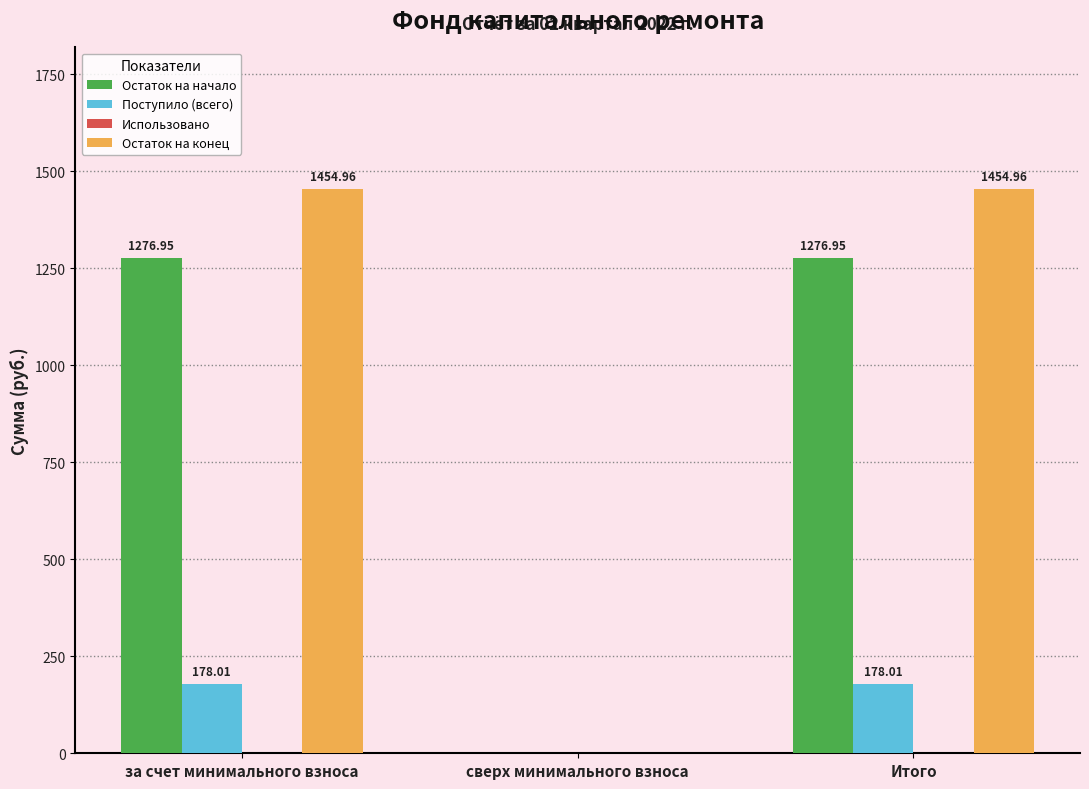

Is the value of Остаток на начало at за счет минимального взноса greater than the value of Поступило (всего) at за счет минимального взноса?

Yes